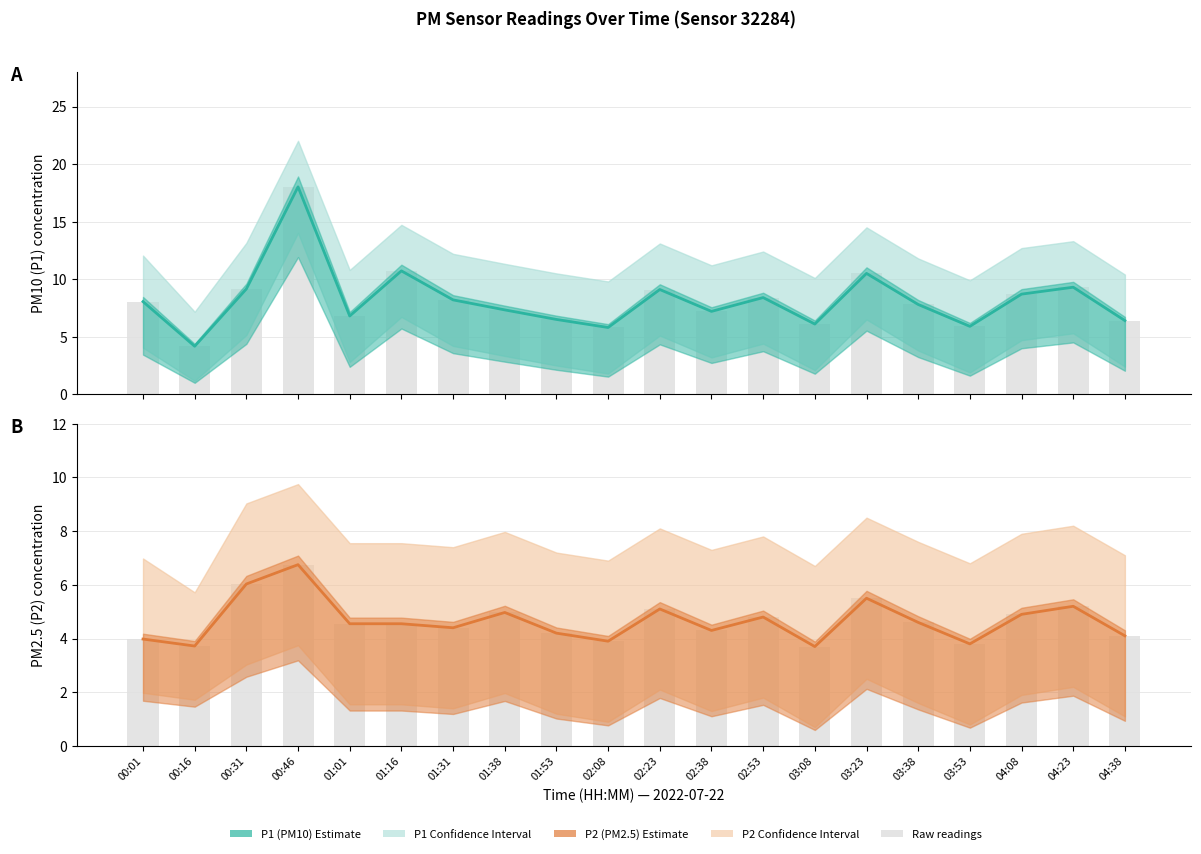

What is the sum of all P2 bars values?

93.0